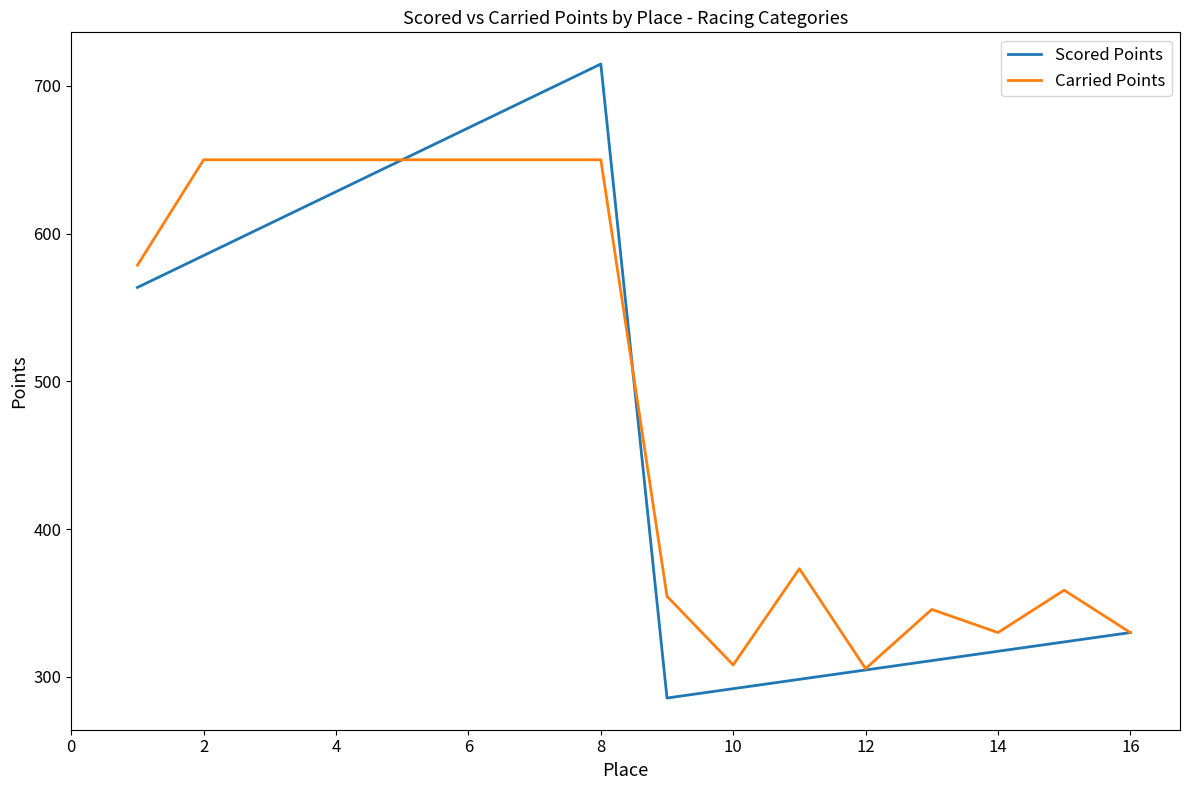

List the series in order of their peak value, lowest first.

Carried Points, Scored Points